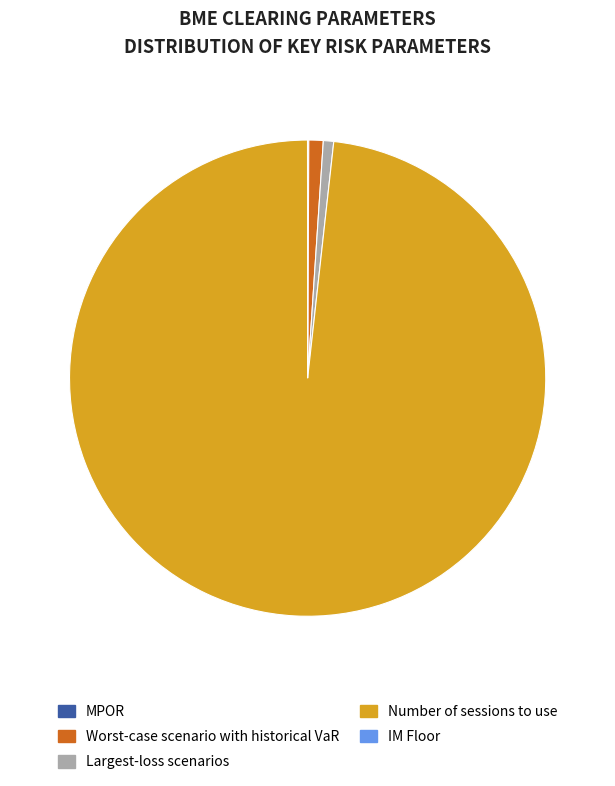

The Number of sessions to use slice represents 98% of the pie. True or false?

True